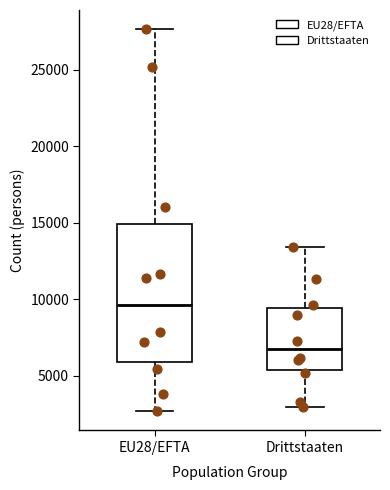

Reading left to right, read every box against the y-axis: the position of its median line, the range the box covers, and the ends of its whiskers. The values are not printed on the chart, so give them approximately, as read against the axis.

EU28/EFTA: median 9500, box 6000 to 15000, whiskers 2500 to 27500
Drittstaaten: median 6500, box 5500 to 9500, whiskers 3000 to 13500